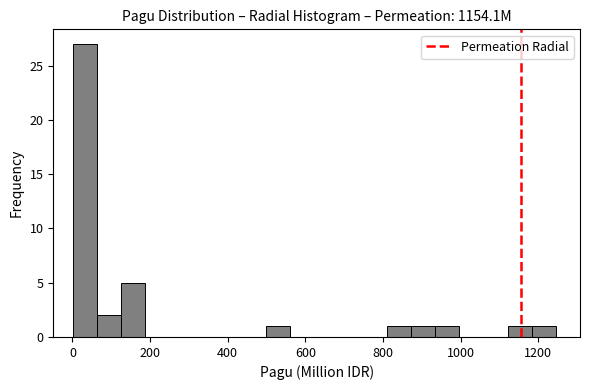

Around what value on the x-axis is the tallest bar? Give the approximate position of its centre, as read against the axis.

40